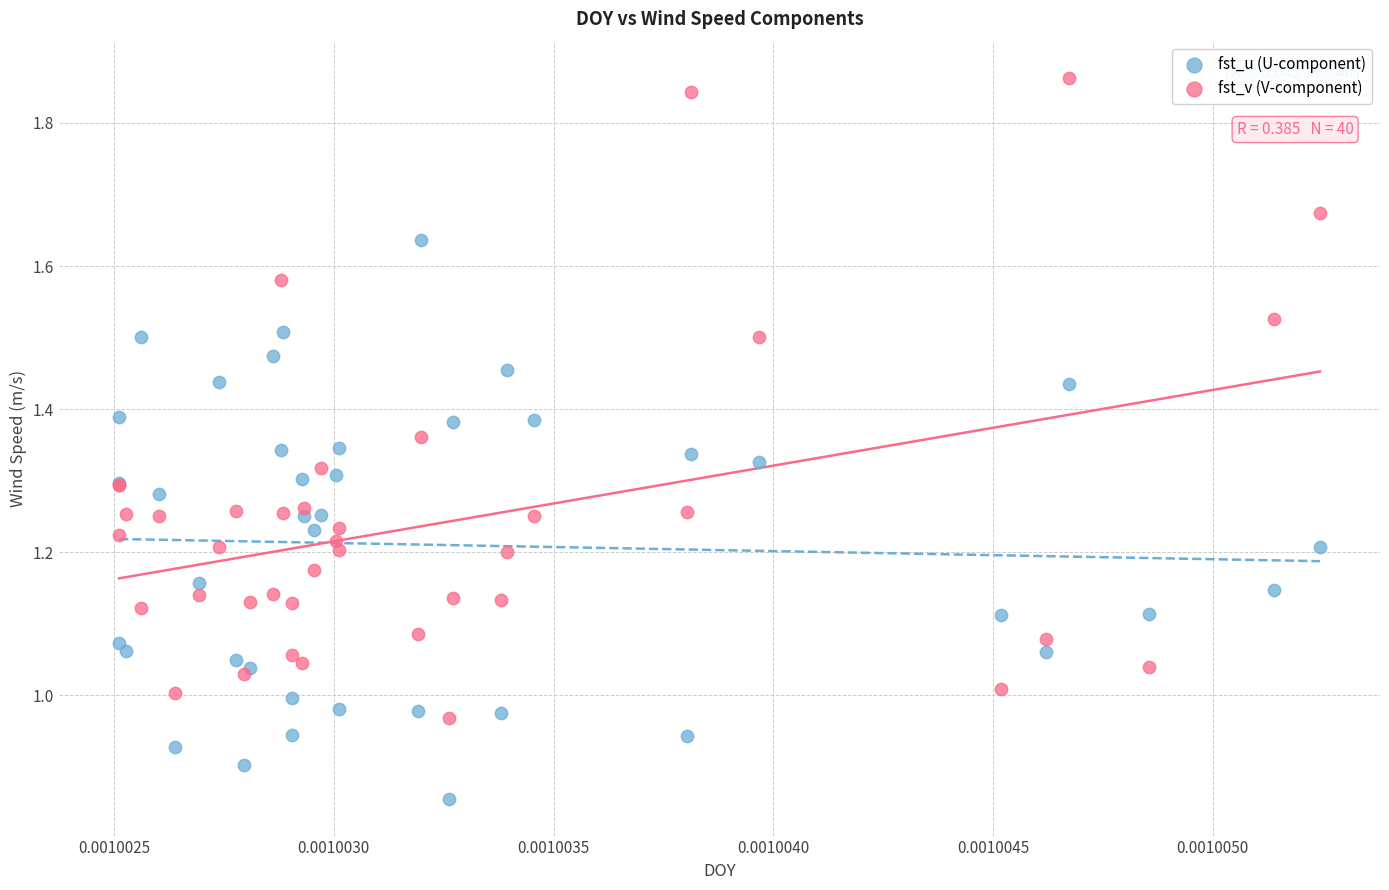

Which series has the largest Y range (max minus min)?

fst_v (V-component)